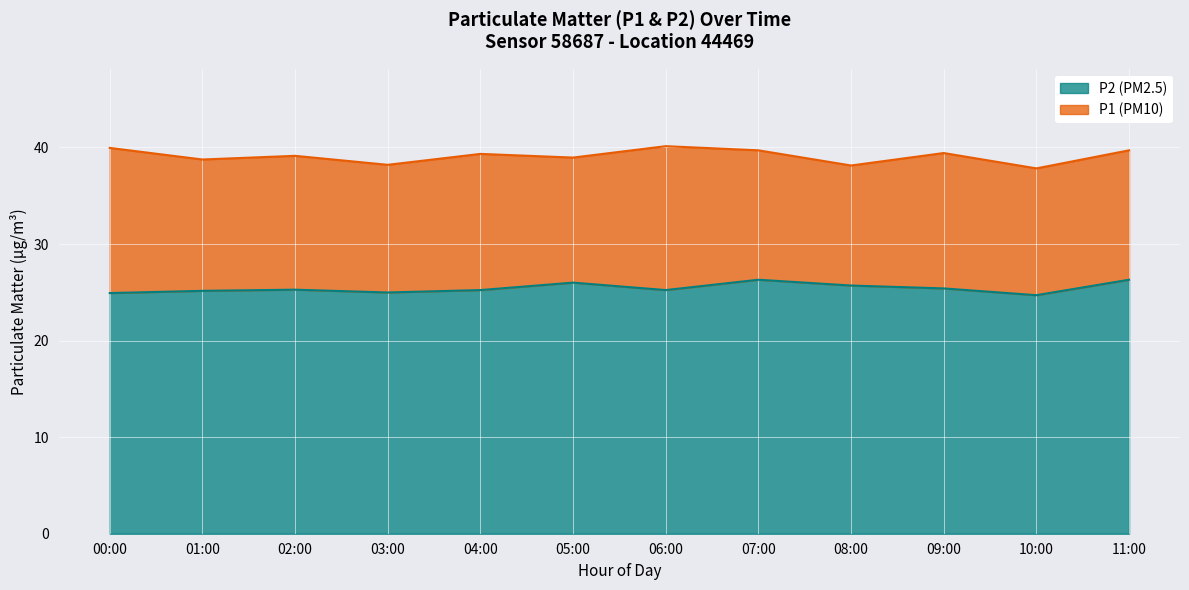

How many interior local valleys does the P1 series have?

5